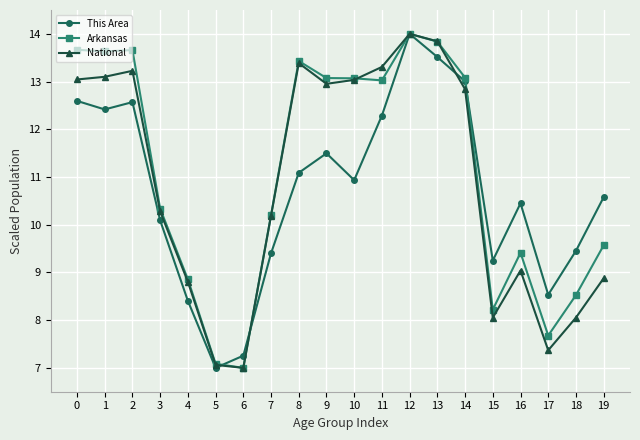

True or false: National and Arkansas intersect in this chart.

True